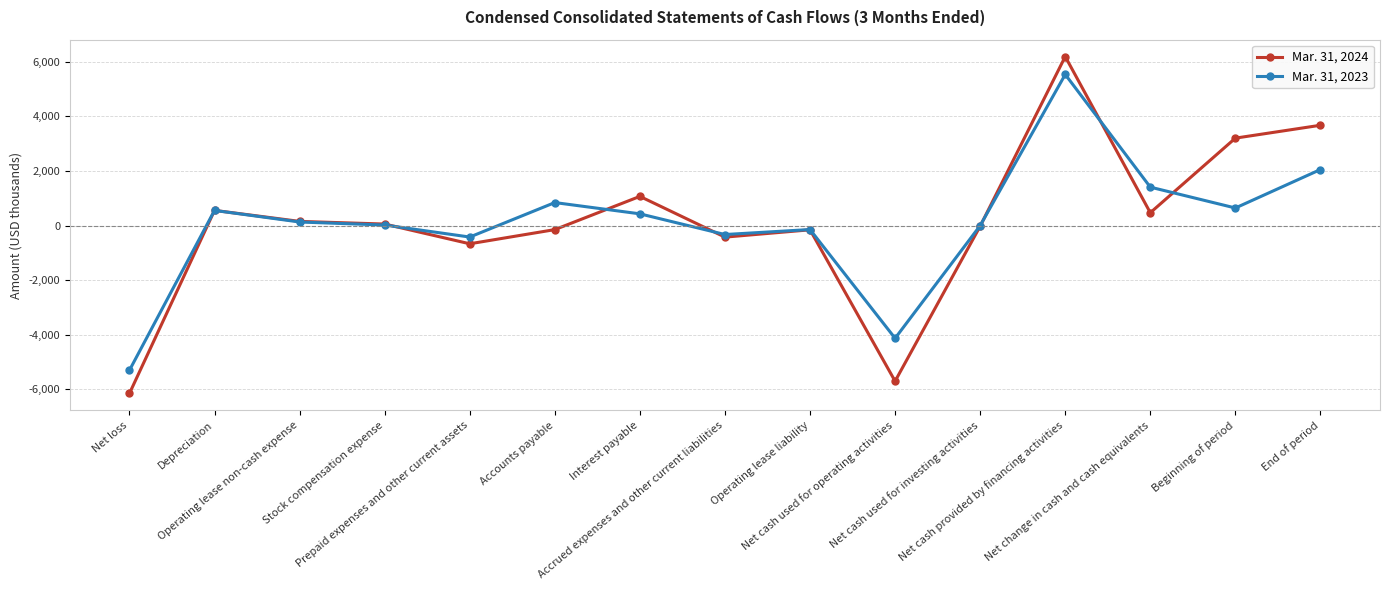

What is the label of the 7th point from the left?

Interest payable